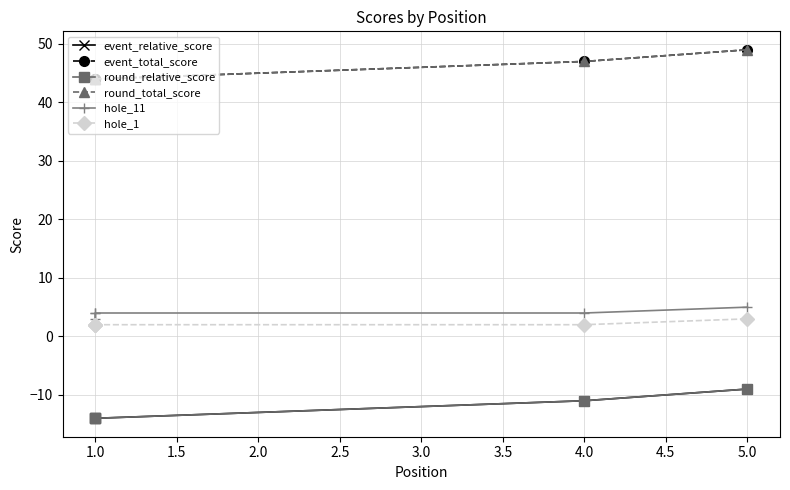

What is the difference between the hole_11 values at 5.0 and 4.0?

1